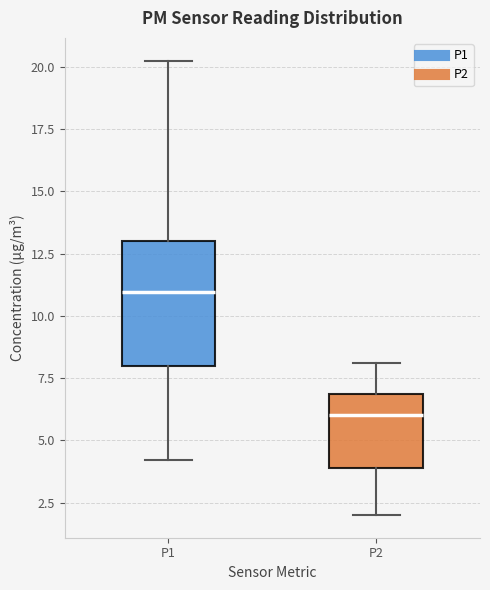

Reading left to right, transcribe this box plot: for each box, give where its median line is, the range the box spans, and where its two whiskers end, as read against the y-axis. The values are not printed on the chart, so give them approximately, as read against the axis.

P1: median 11.0, box 8.0 to 13.0, whiskers 4.0 to 20.5
P2: median 6.0, box 4.0 to 7.0, whiskers 2.0 to 8.0